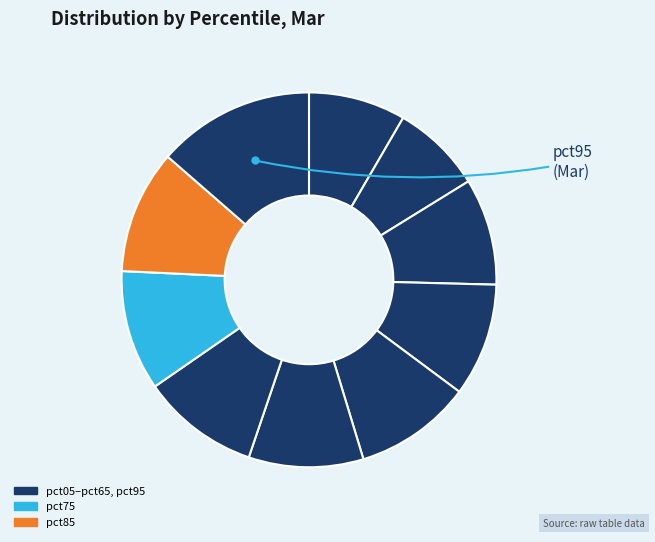

To the nearest percent, what is the difference between the largest and smallest slice percentages?

6%